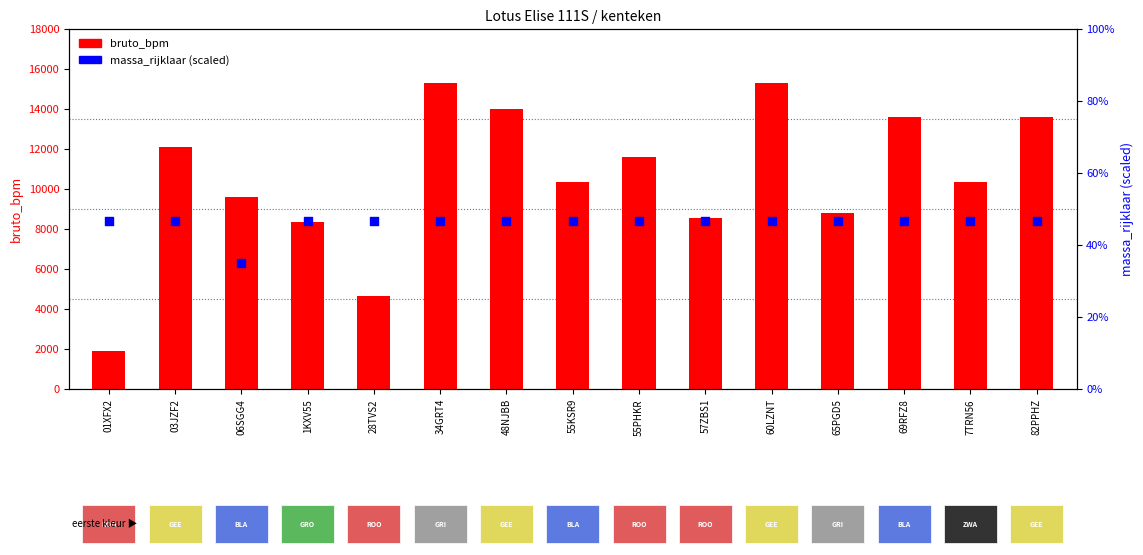

Which series has the largest total across all categories?

bruto_bpm